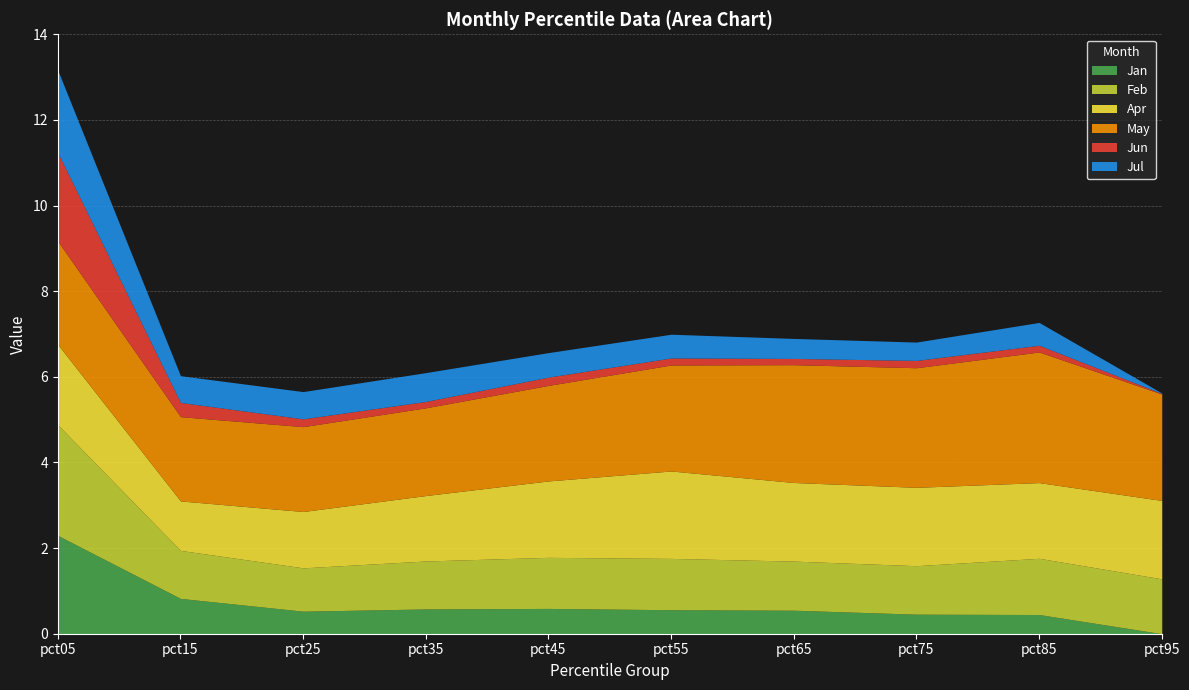

Reading left to right, transcribe all the data shown in this chart.

Jan: 2.3	0.8	0.5	0.6	0.6	0.6	0.5	0.5	0.4	0.0
Feb: 2.6	1.1	1.0	1.1	1.2	1.2	1.1	1.1	1.3	1.3
Apr: 1.9	1.2	1.3	1.5	1.8	2.0	1.8	1.8	1.8	1.8
May: 2.4	2.0	2.0	2.0	2.2	2.5	2.8	2.8	3.1	2.5
Jun: 2.1	0.3	0.2	0.1	0.2	0.2	0.1	0.2	0.2	0.0
Jul: 1.9	0.6	0.6	0.7	0.6	0.6	0.5	0.4	0.5	0.0